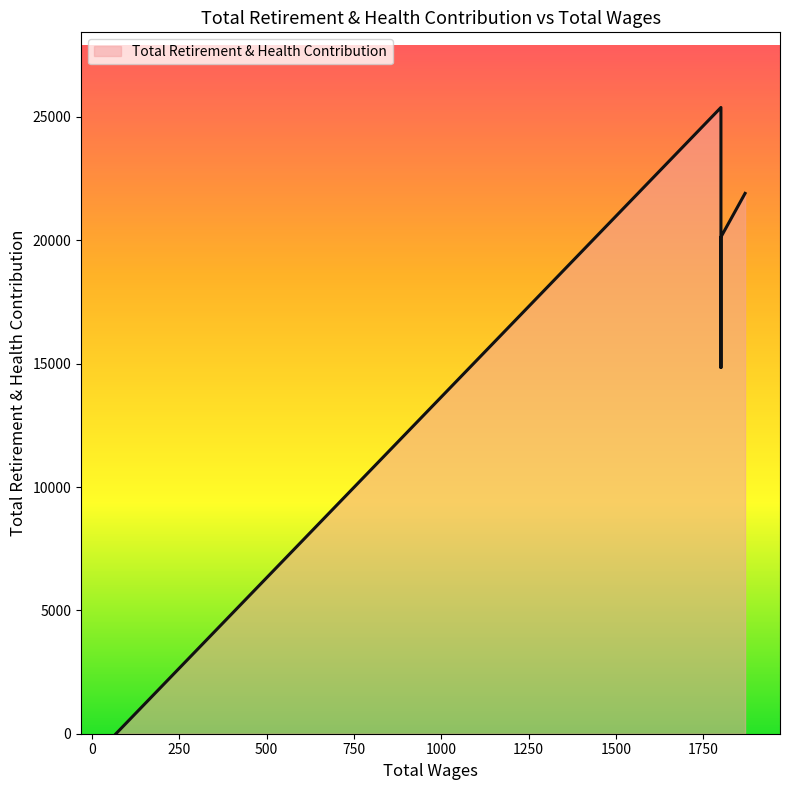

How many points are lower than both their immediate neighbors (excluding endpoints)?

1